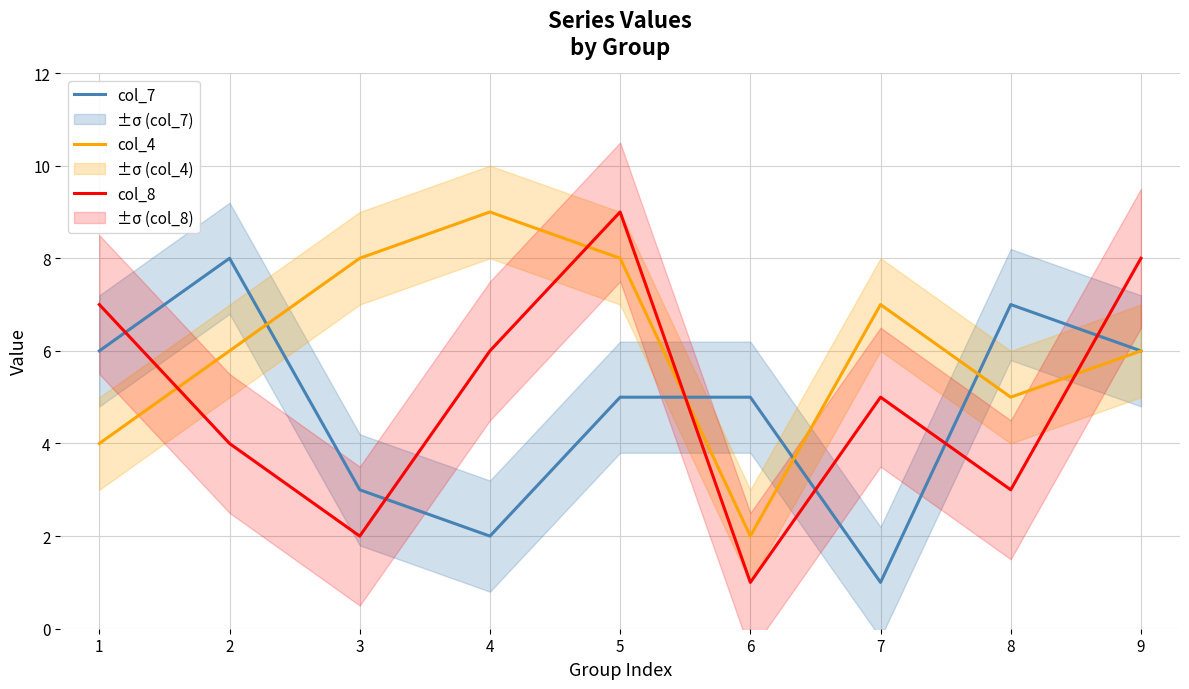

How many lines are shown in the chart?

3